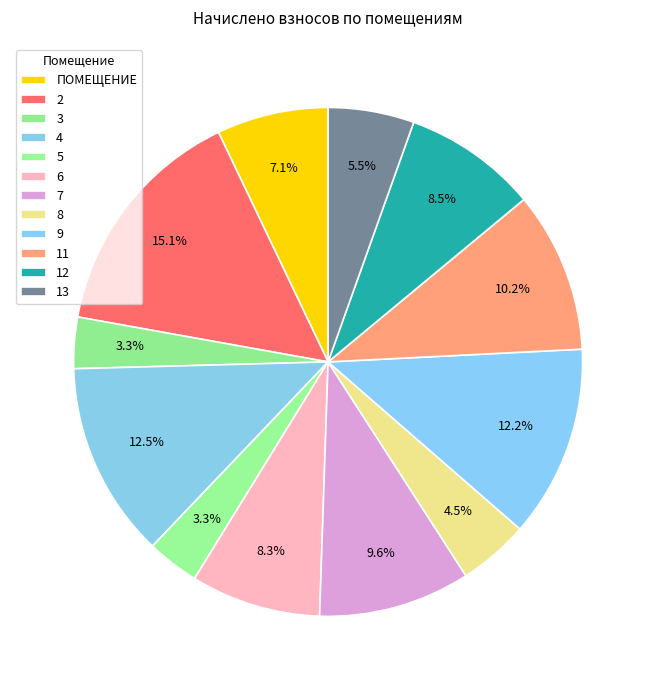

To the nearest percent, what portion does 3 represent?

3%